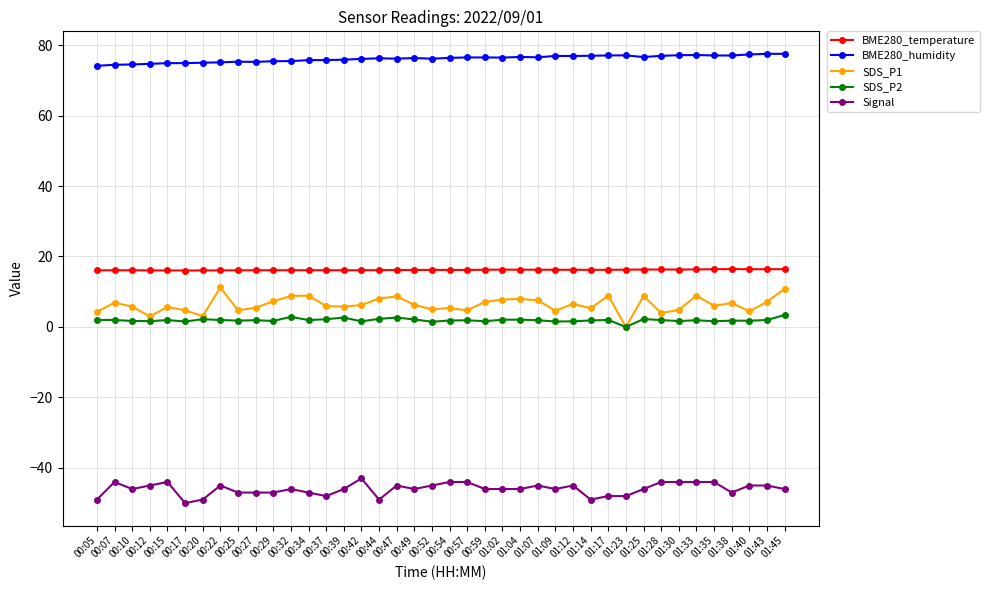

What are all the series names shown in the legend?

BME280_temperature, BME280_humidity, SDS_P1, SDS_P2, Signal